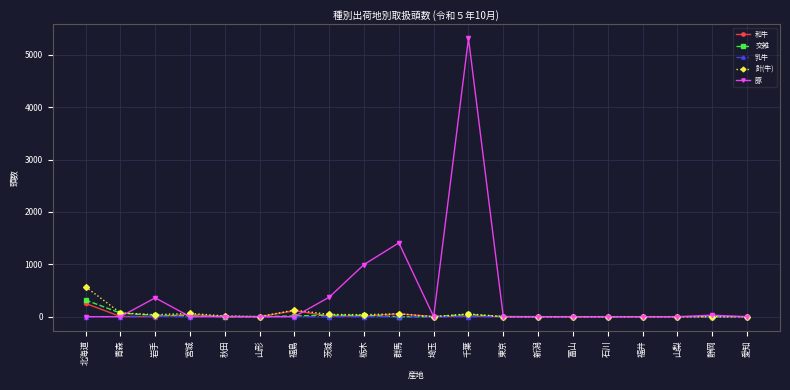

What is the label of the 18th point from the left?

山梨